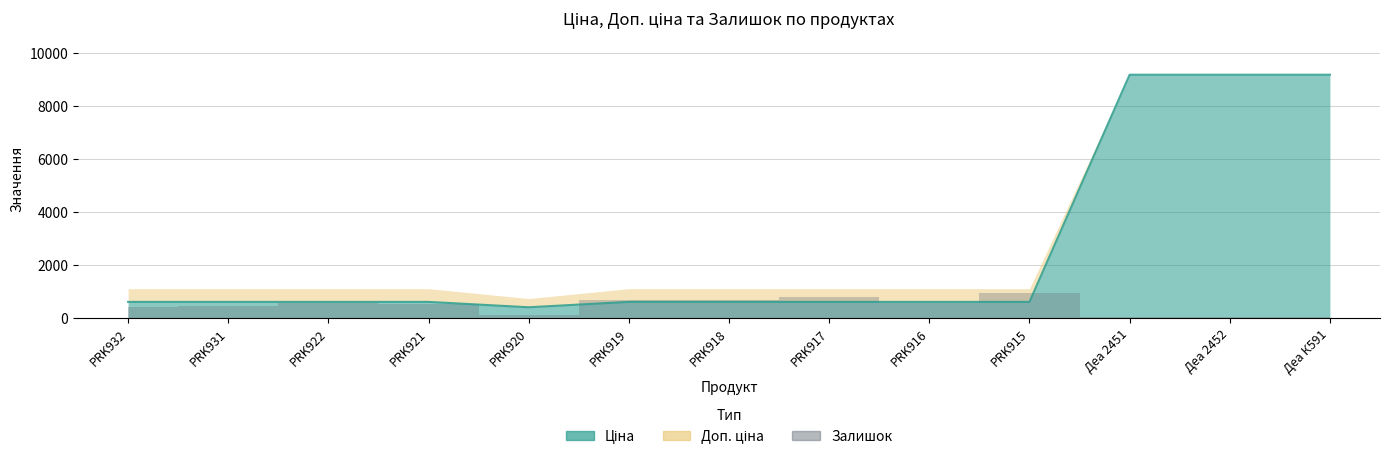

What is the sum of all Ціна values?

33352.8